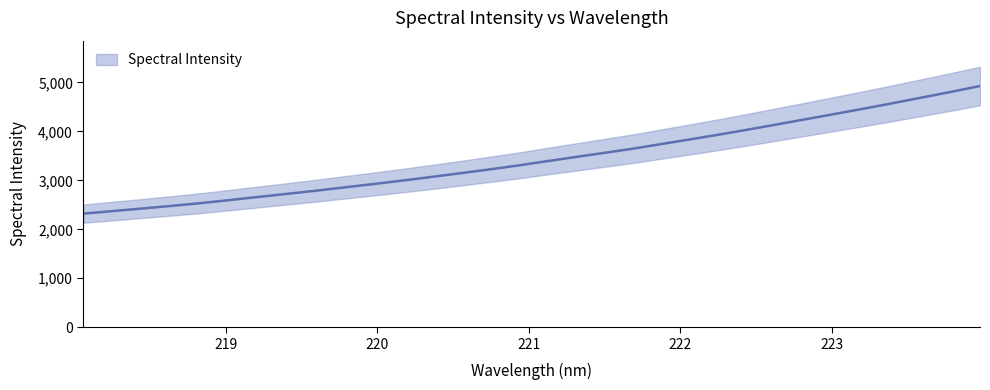

How many lines are shown in the chart?

1